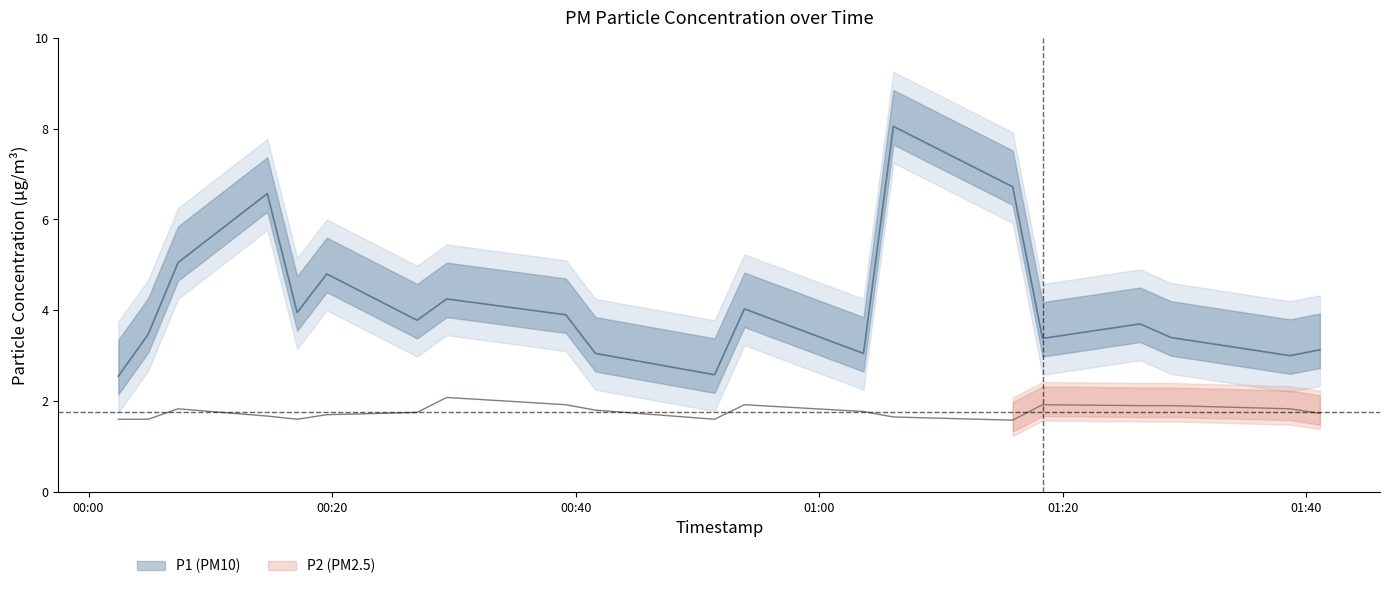

Rank the series by their average value, from highest to lowest.

P1, P2